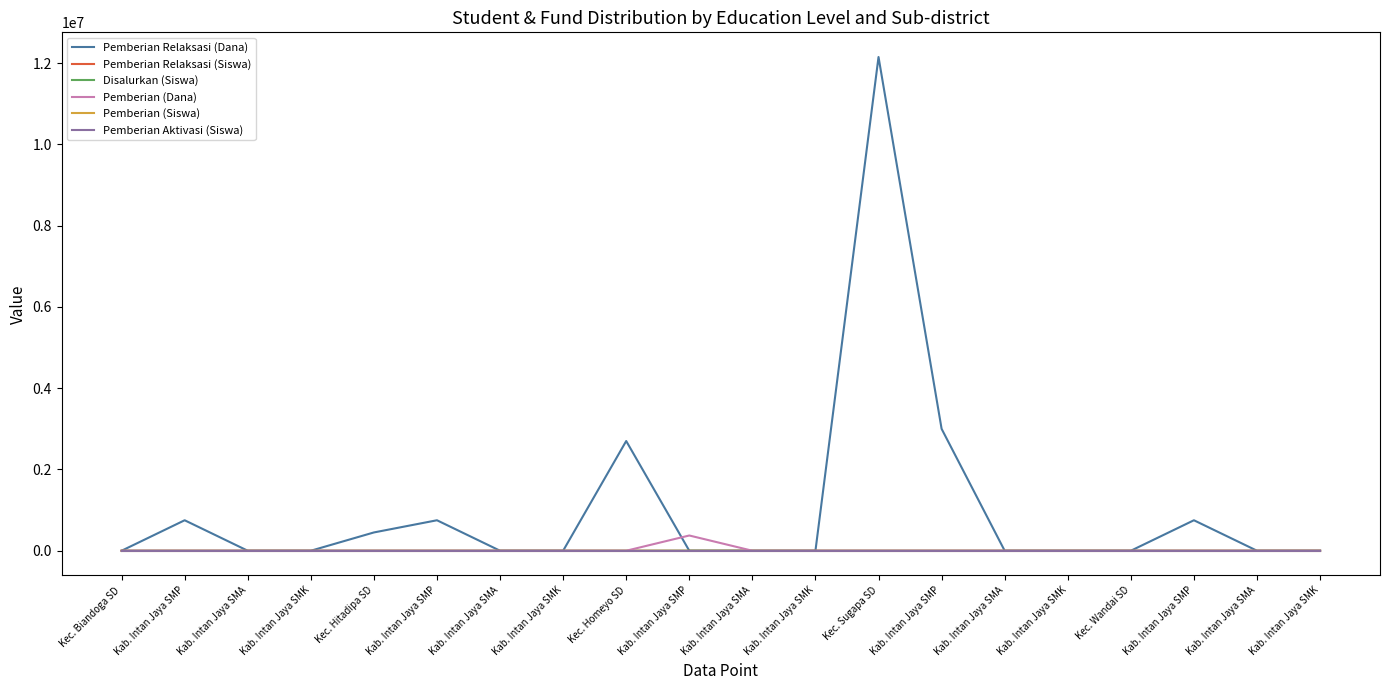

Rank the categories by Disalurkan (Siswa) value from highest to lowest.

Kec. Sugapa SD, Kec. Homeyo SD, Kab. Intan Jaya SMP, Kab. Intan Jaya SMP, Kec. Hitadipa SD, Kab. Intan Jaya SMP, Kab. Intan Jaya SMP, Kab. Intan Jaya SMP, Kec. Biandoga SD, Kab. Intan Jaya SMA, Kab. Intan Jaya SMK, Kab. Intan Jaya SMA, Kab. Intan Jaya SMK, Kab. Intan Jaya SMA, Kab. Intan Jaya SMK, Kab. Intan Jaya SMA, Kab. Intan Jaya SMK, Kec. Wandai SD, Kab. Intan Jaya SMA, Kab. Intan Jaya SMK